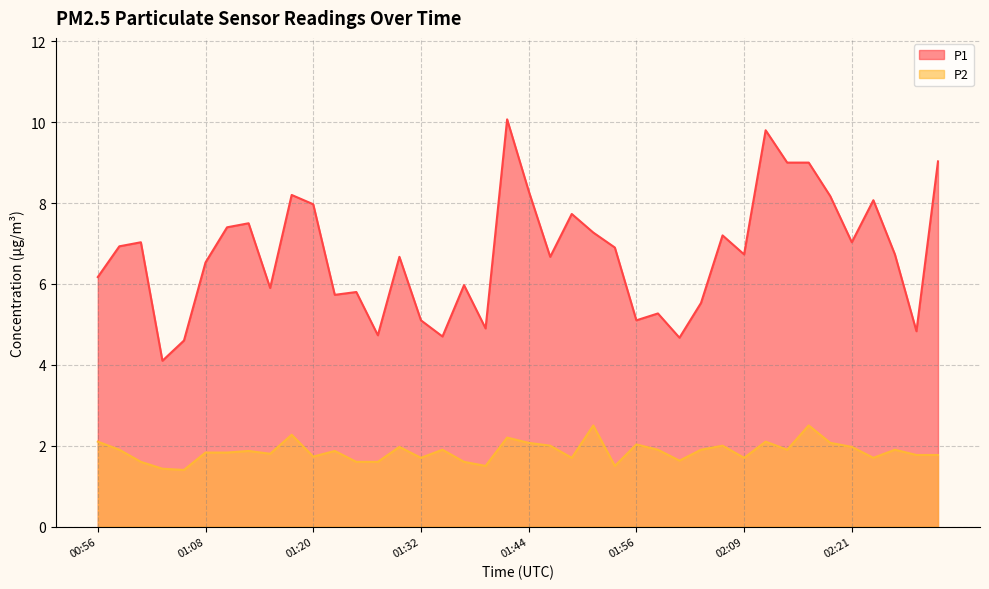

What is the average value of the P1 series?

6.7